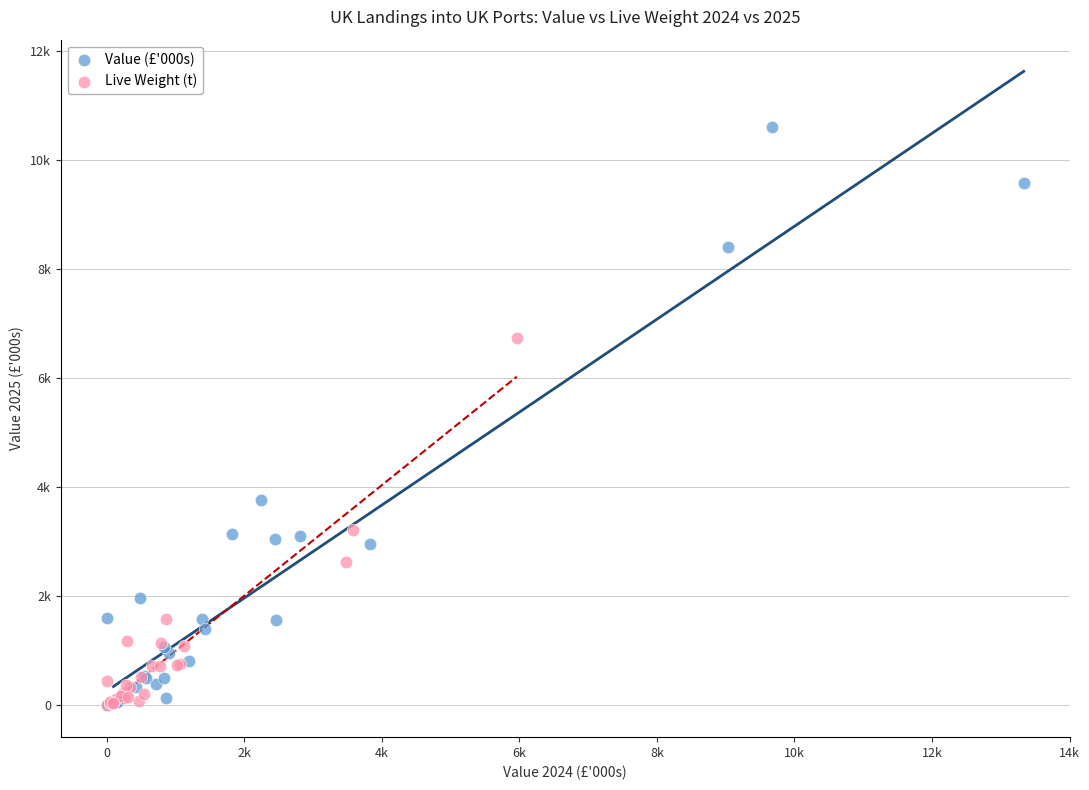

What are all the series names shown in the legend?

Value (£'000s), Live Weight (t)